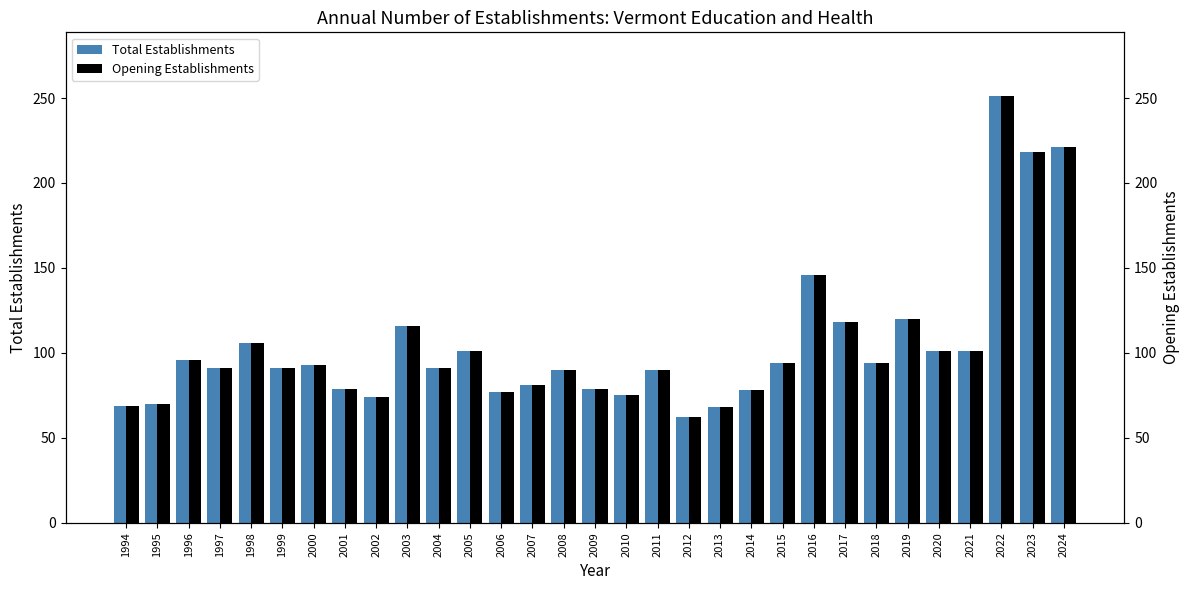

Reading left to right, extract all data points from this chart.

Total Establishments: 1994=69	1995=70	1996=96	1997=91	1998=106	1999=91	2000=93	2001=79	2002=74	2003=116	2004=91	2005=101	2006=77	2007=81	2008=90	2009=79	2010=75	2011=90	2012=62	2013=68	2014=78	2015=94	2016=146	2017=118	2018=94	2019=120	2020=101	2021=101	2022=251	2023=218	2024=221
Opening Establishments: 1994=69	1995=70	1996=96	1997=91	1998=106	1999=91	2000=93	2001=79	2002=74	2003=116	2004=91	2005=101	2006=77	2007=81	2008=90	2009=79	2010=75	2011=90	2012=62	2013=68	2014=78	2015=94	2016=146	2017=118	2018=94	2019=120	2020=101	2021=101	2022=251	2023=218	2024=221